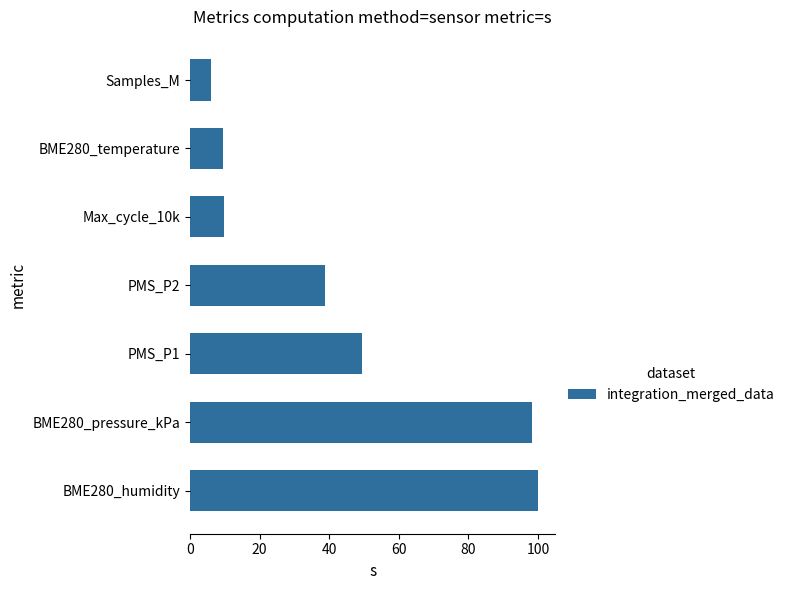

What is the minimum value shown in the chart?

6.0